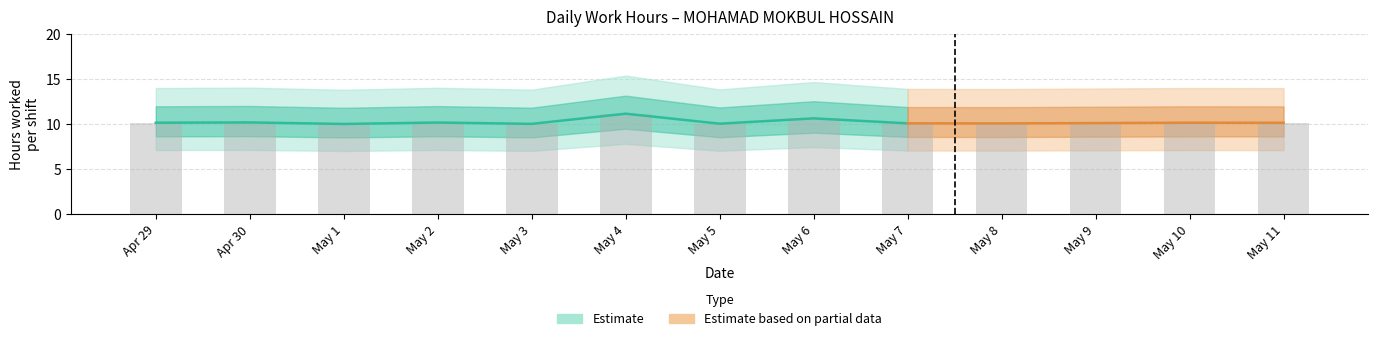

Between 23 and 14, which is larger?

23